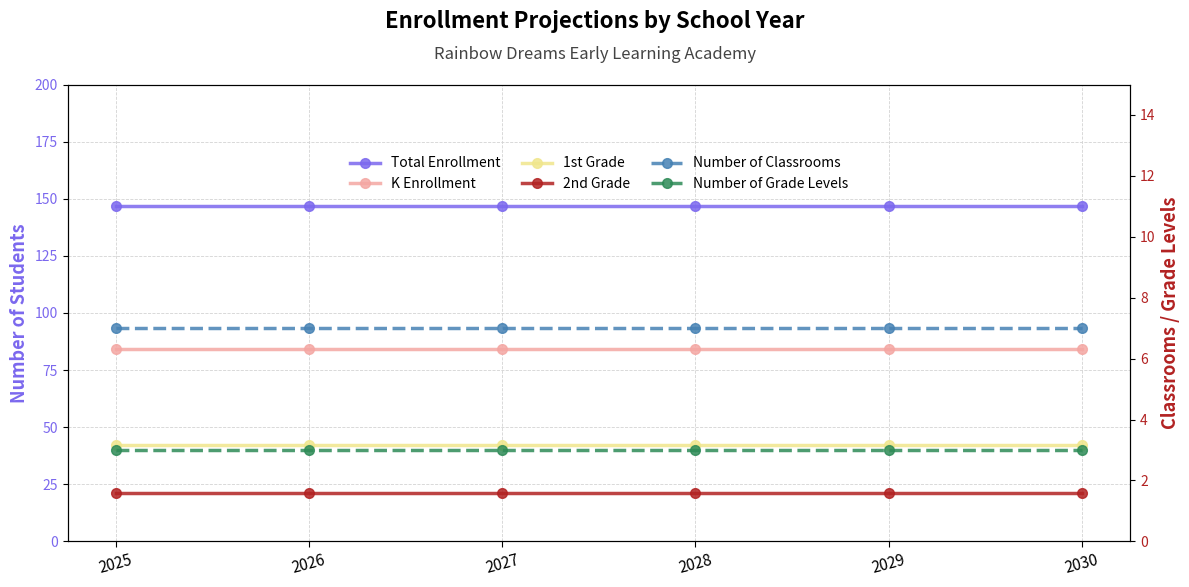

What is the maximum value shown in the chart?

147